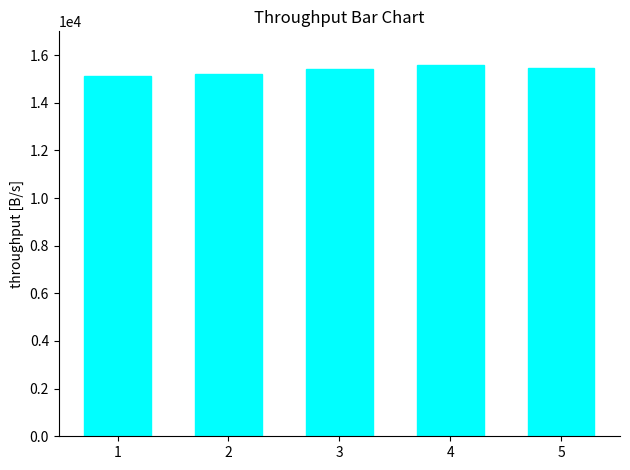

What is the sum of all values?

76775.5